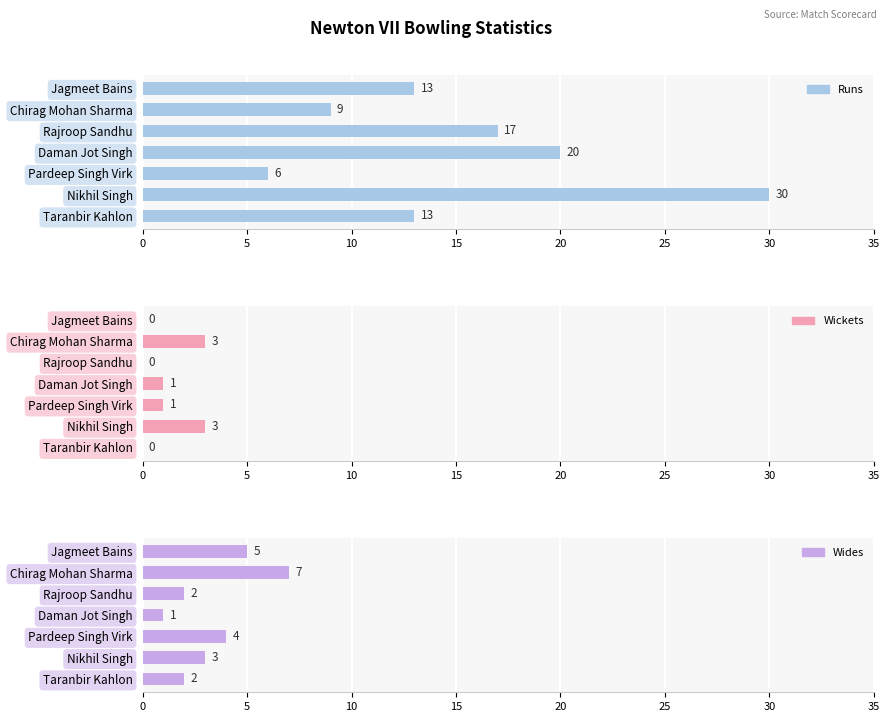

The Wickets series shows 2 at Pardeep Singh Virk. True or false?

False